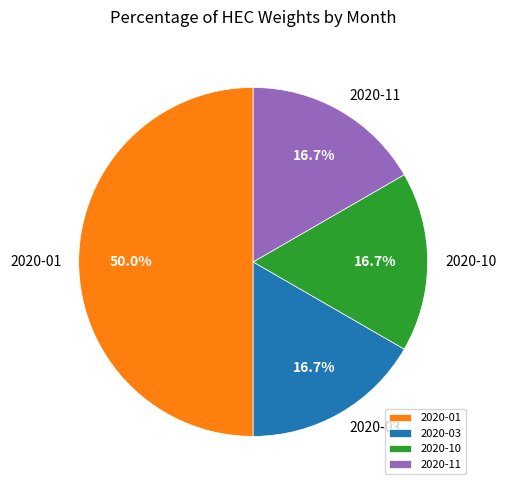

Is the sum of 2020-03 and 2020-10 greater than half?

No